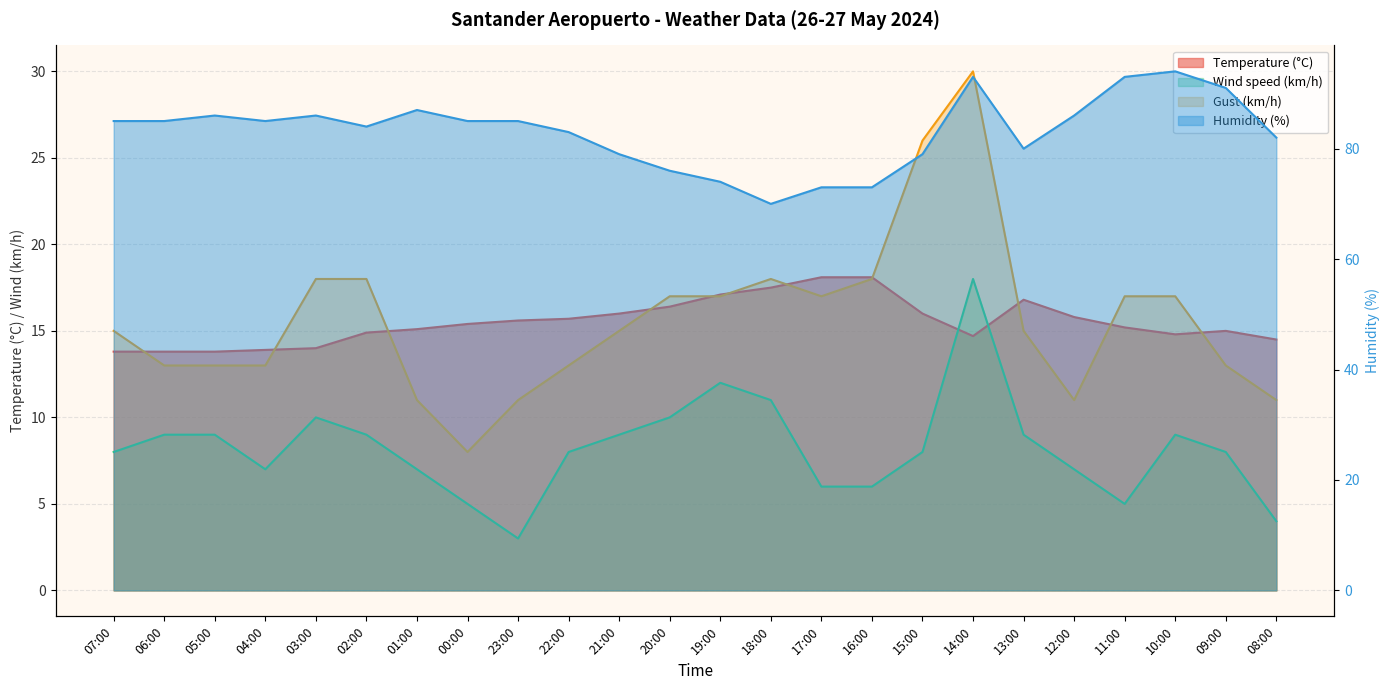

Is it true that Humidity (%) equals 133.8 at 07:00?

False